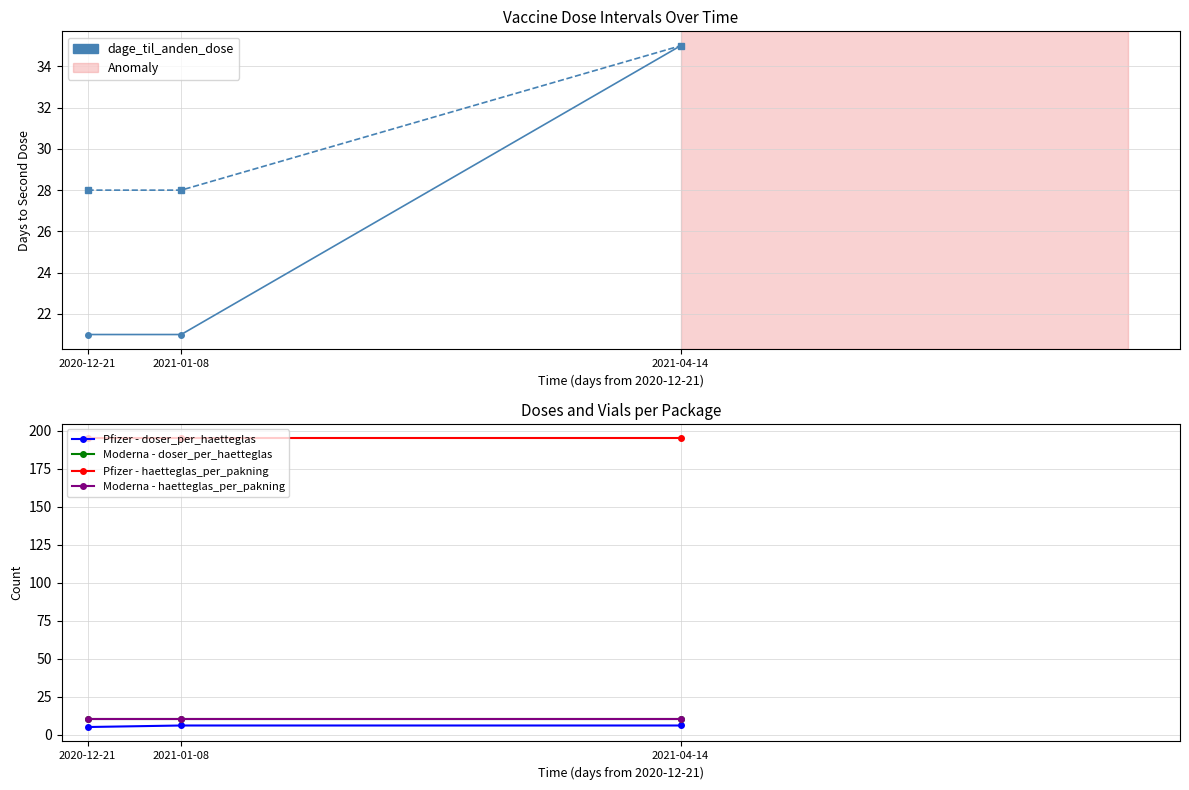

What is the minimum value shown in the chart?

5